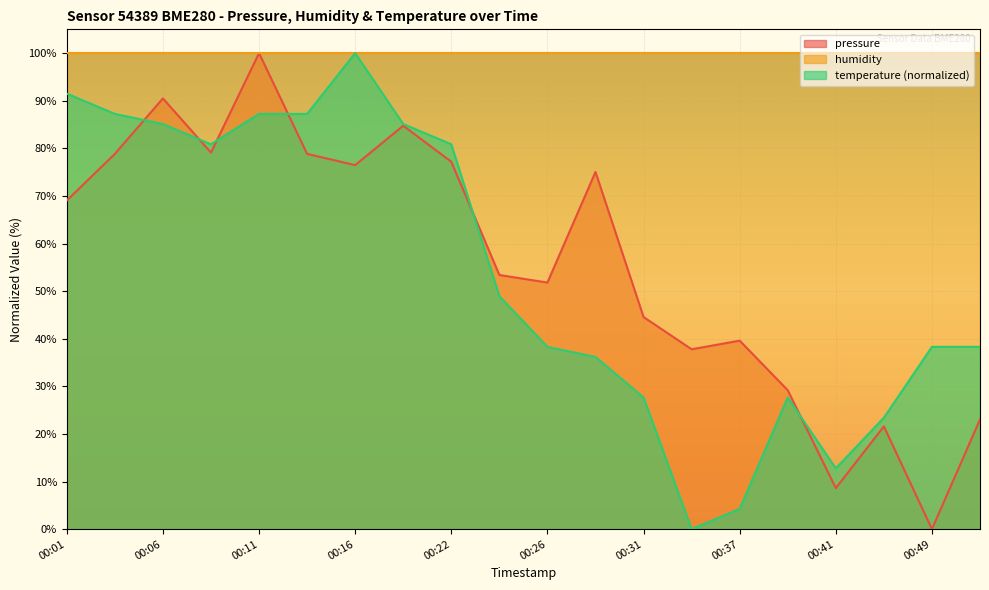

How many data points in temperature are above 48?

10